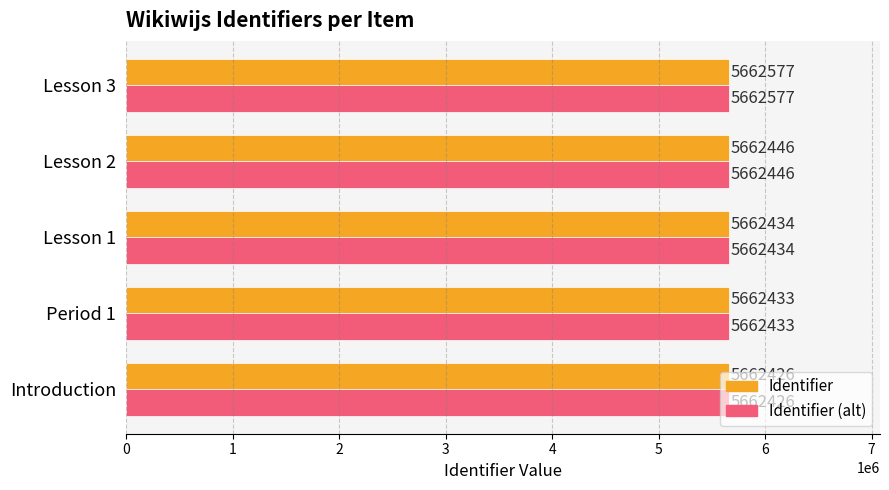

What is the total value across all series at Lesson 3?

11325154